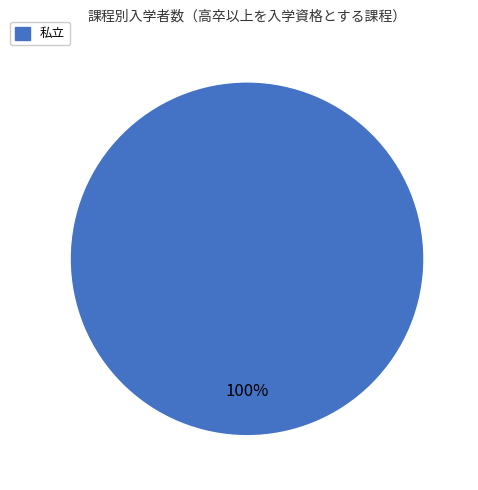

Is there any slice that represents more than half of the pie?

Yes